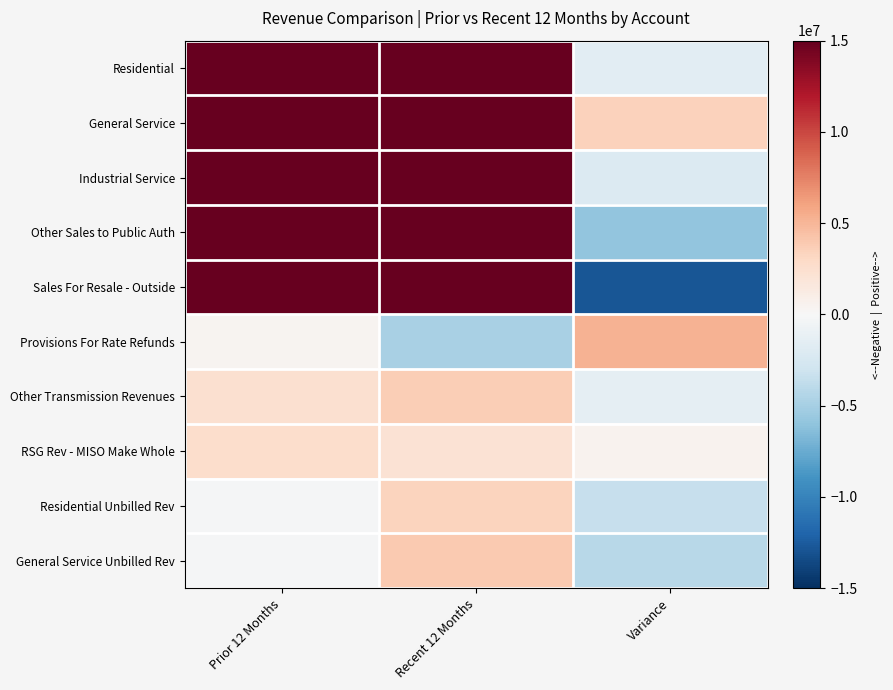

Which category has the lowest value across all series?

Variance